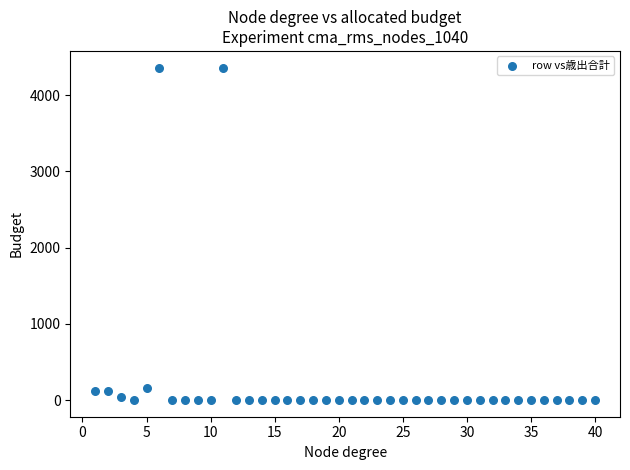

What is the range of Y values (max minus min)?

4362